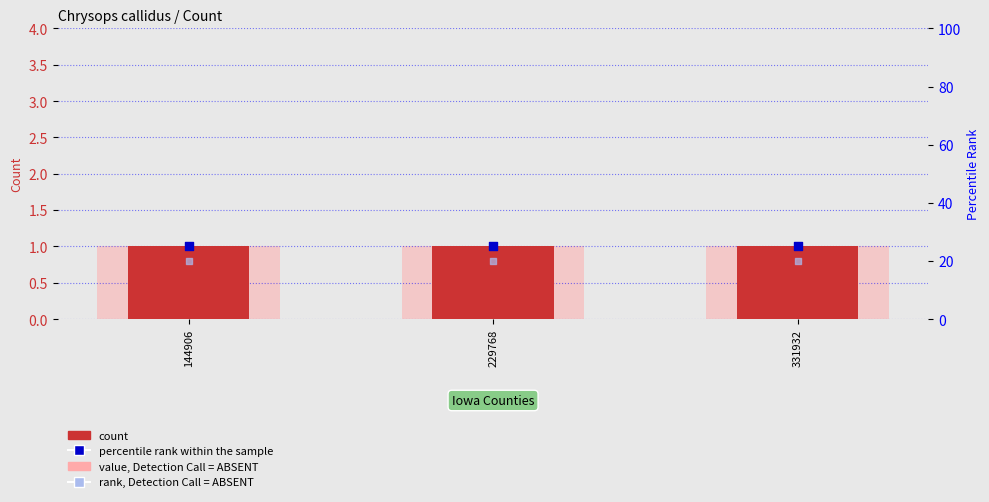

Is the value of rank, Detection Call = ABSENT at 331932 greater than the value of value, Detection Call = ABSENT at 229768?

Yes